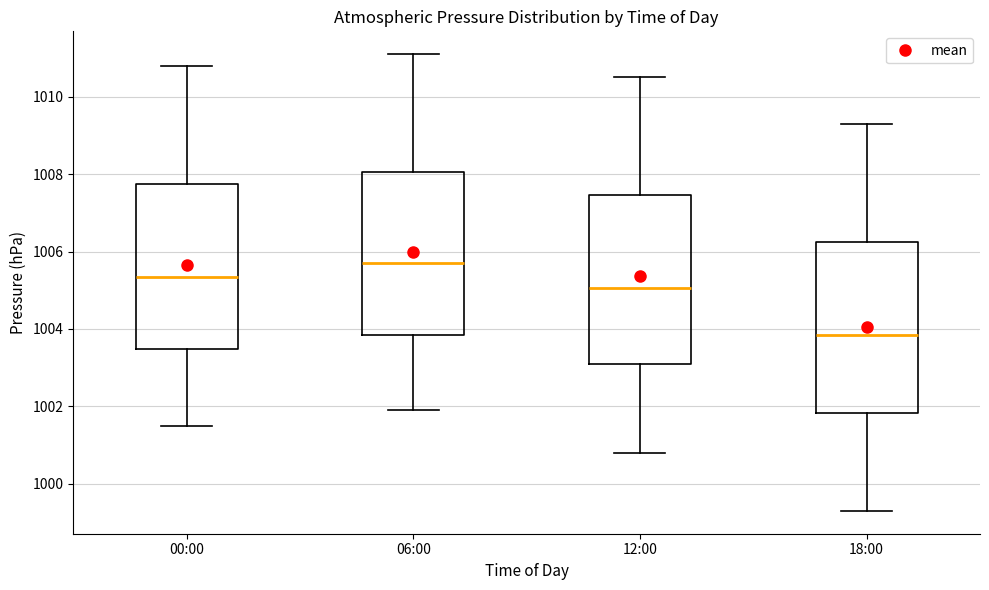

Reading left to right, read every box against the y-axis: the position of its median line, the range the box covers, and the ends of its whiskers. The values are not printed on the chart, so give them approximately, as read against the axis.

00:00: median 1005.4, box 1003.4 to 1007.8, whiskers 1001.6 to 1010.8
06:00: median 1005.8, box 1003.8 to 1008.0, whiskers 1002.0 to 1011.2
12:00: median 1005.0, box 1003.2 to 1007.4, whiskers 1000.8 to 1010.6
18:00: median 1003.8, box 1001.8 to 1006.2, whiskers 999.4 to 1009.4